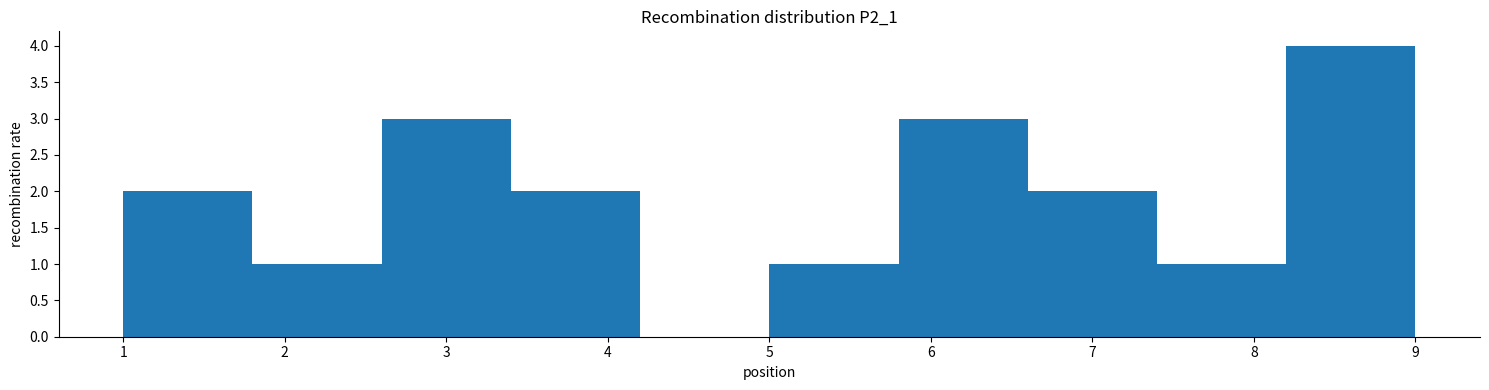

Reading left to right, list every bar in this chart as the range it spans on the x-axis followed by its height. The values are not printed on the chart, so give them approximately, as read against the axis.

1.0 to 1.8: 2
1.8 to 2.6: 1
2.6 to 3.4: 3
3.4 to 4.2: 2
4.2 to 5.0: 0
5.0 to 5.8: 1
5.8 to 6.6: 3
6.6 to 7.4: 2
7.4 to 8.2: 1
8.2 to 9.0: 4